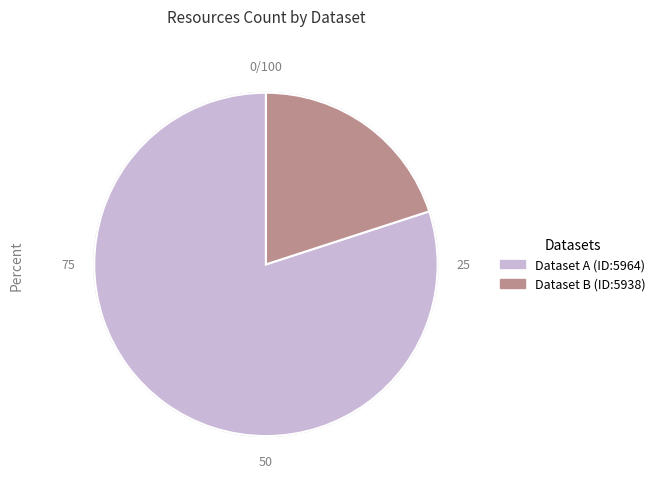

How many slices are in this pie chart?

2